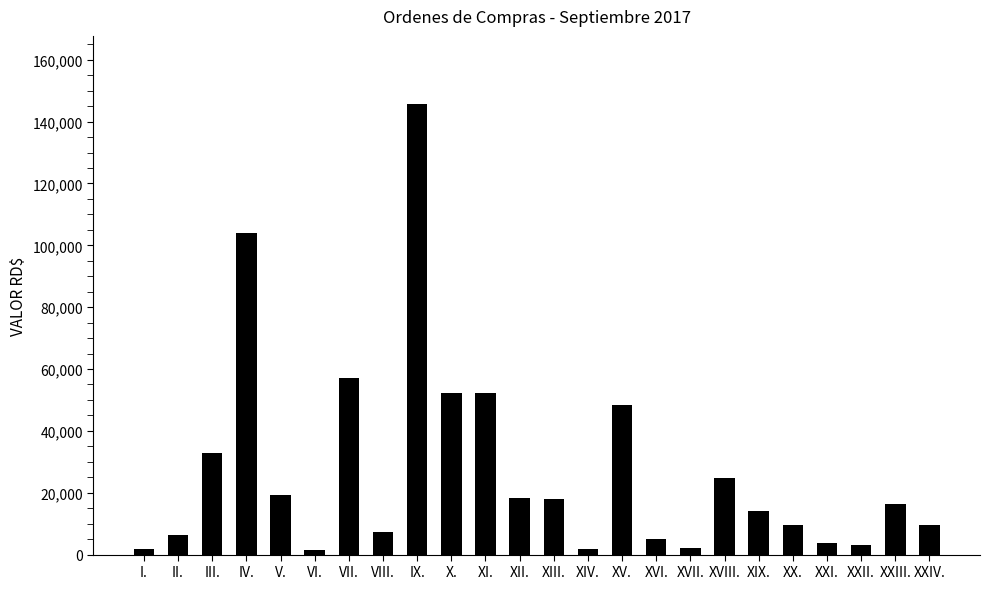

What is the maximum value shown in the chart?

145840.0